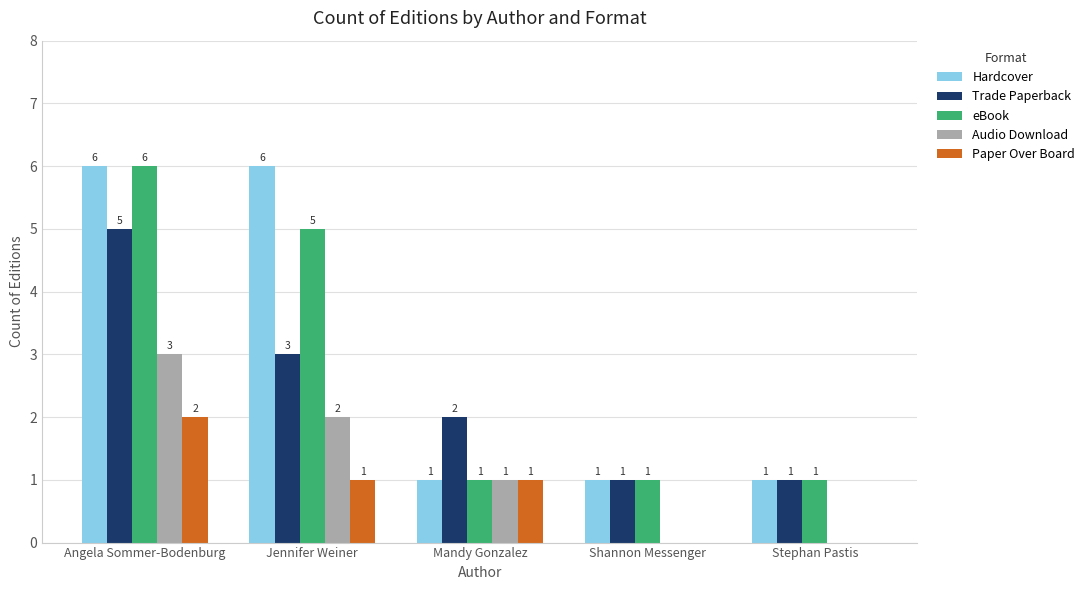

Where is Trade Paperback nearest to the value 3?

Jennifer Weiner